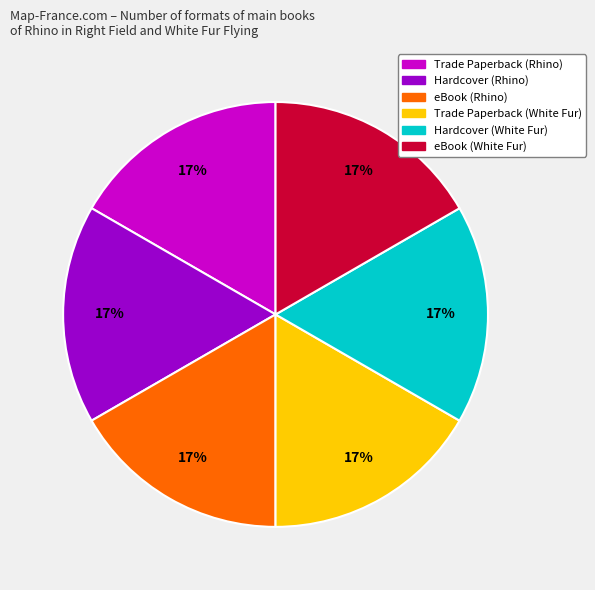

Approximately how many times larger is the value at Trade Paperback (Rhino) compared to Trade Paperback (White Fur)?

1.0